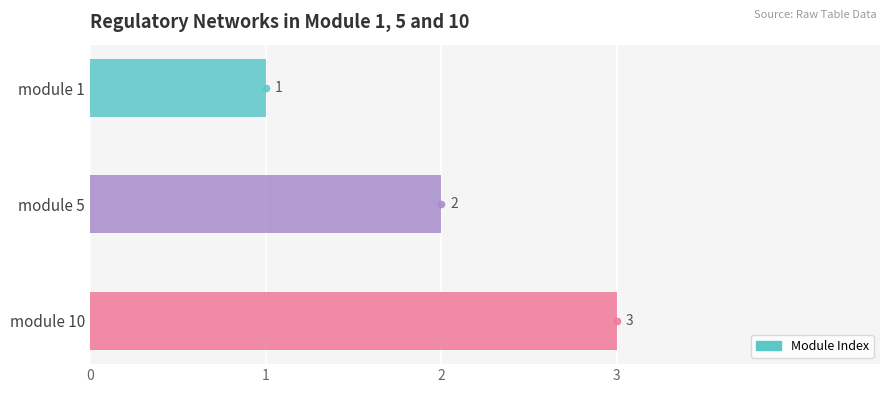

Count the values in the range 1 to 3.

3